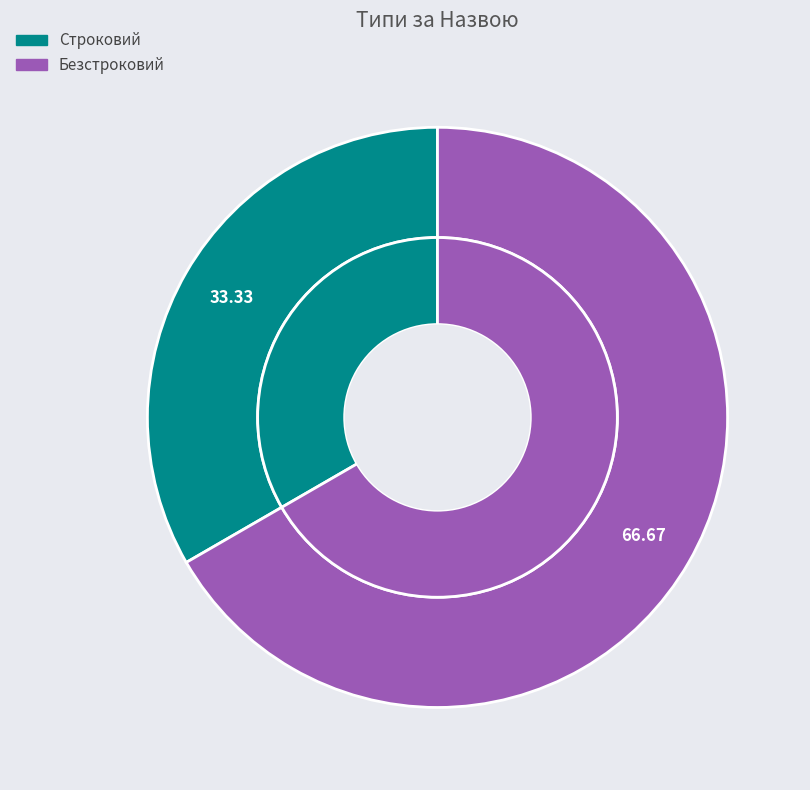

What percentage is NOT represented by Строковий?

66.7%